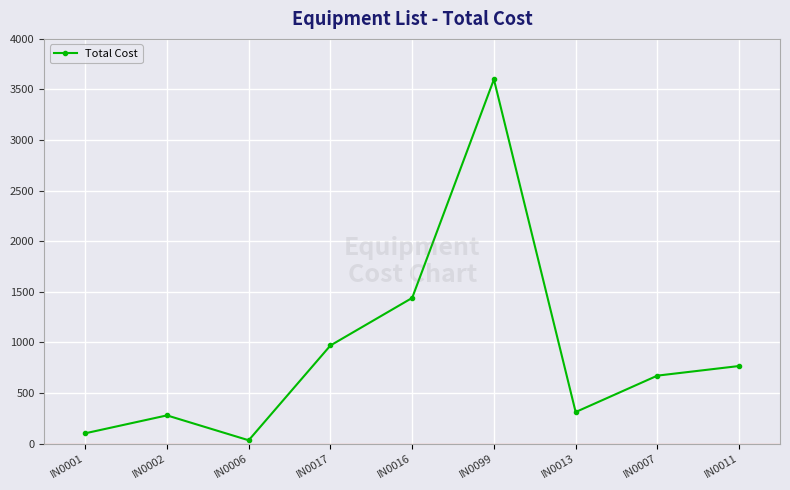

Is this an area chart (filled region under the line)?

No